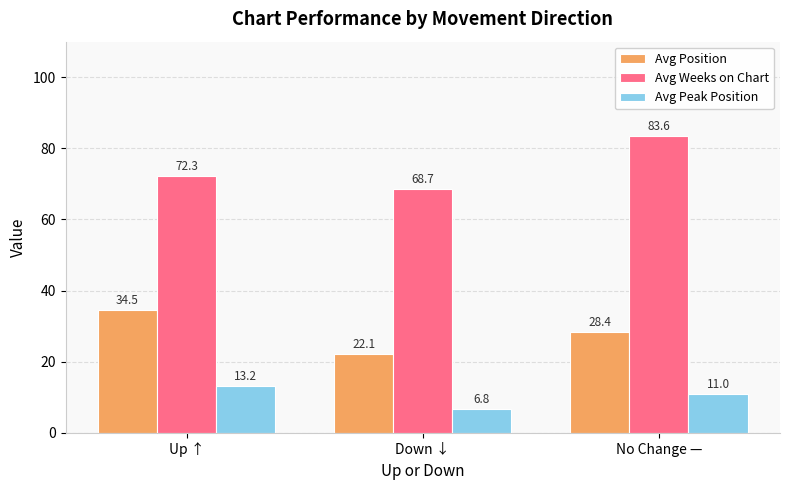

Which category has the lowest value across all series?

Down ↓